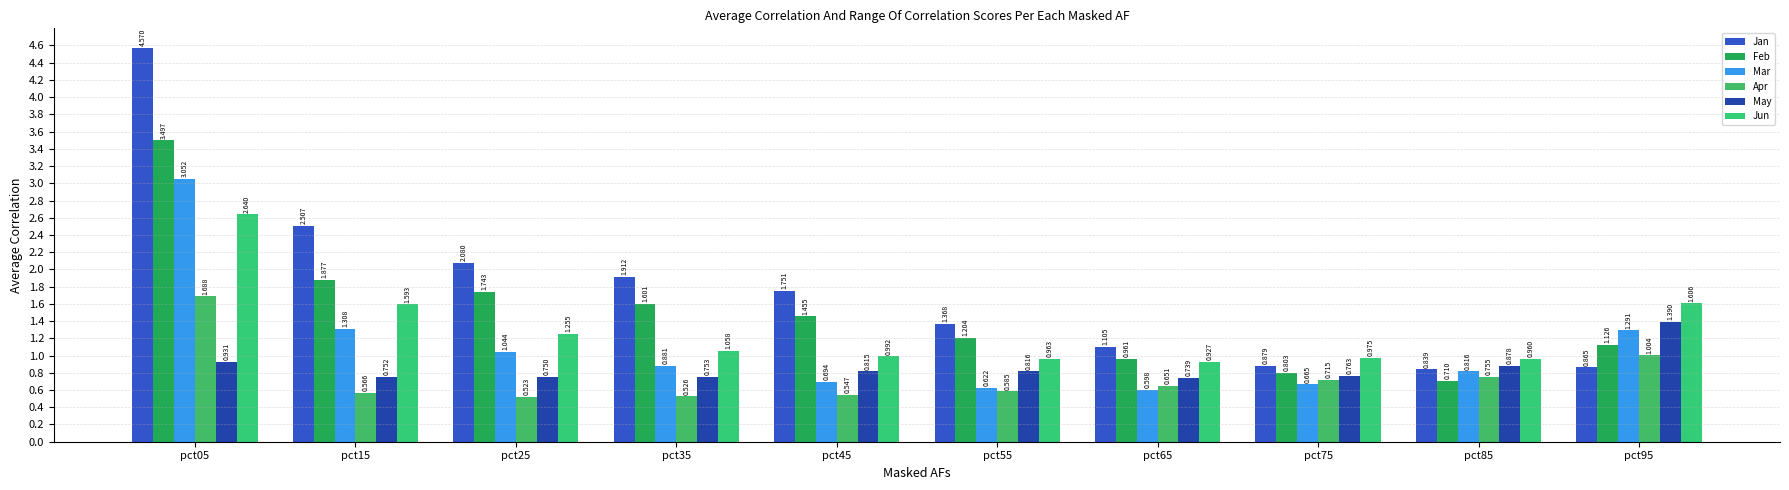

How many data points does each series have?

10